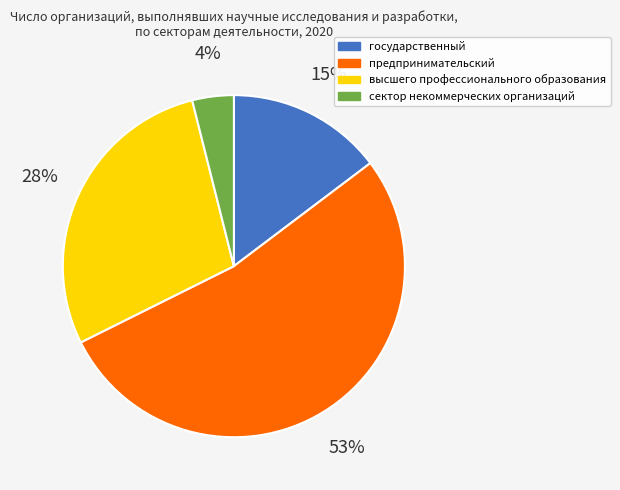

What percentage is the предпринимательский slice, to the nearest percent?

53%